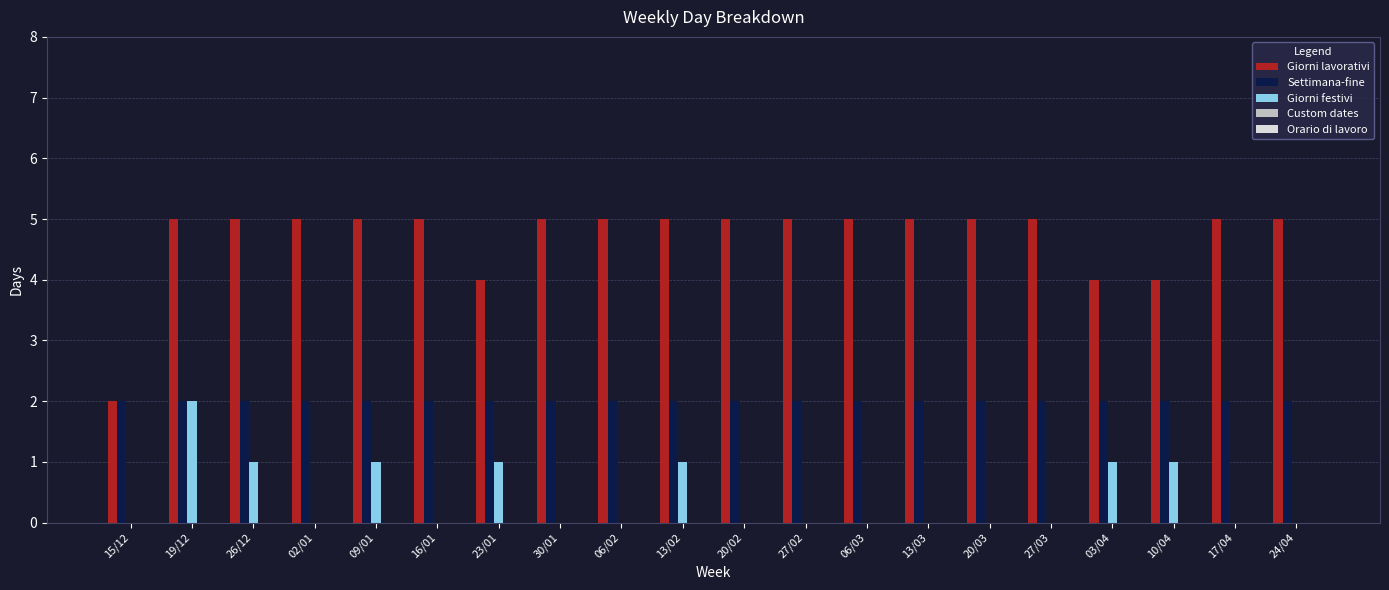

Is the value of Giorni festivi at 13/02 greater than the value of Settimana-fine at 27/02?

No